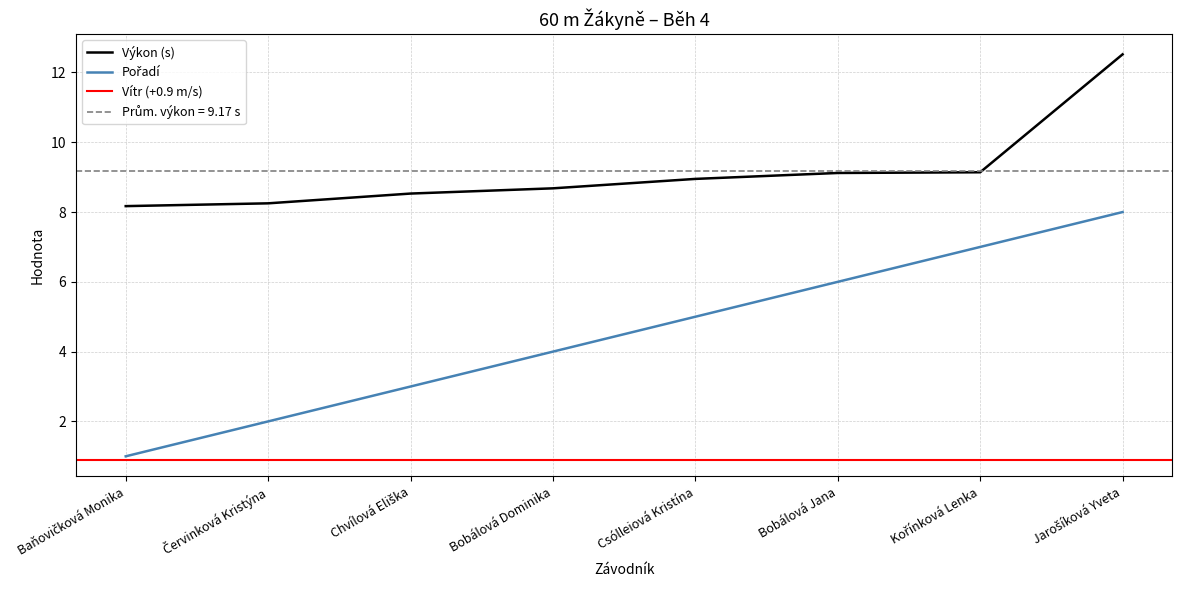

What position from the left is Kořínková Lenka?

7